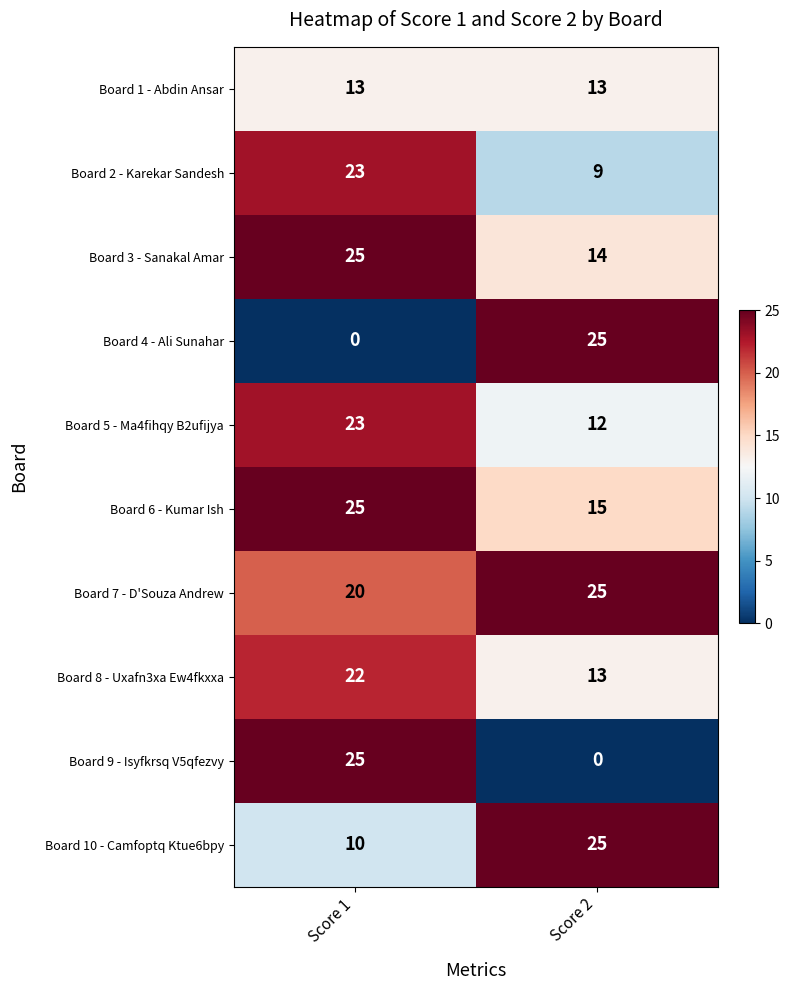

At which label is Board 10 - Camfoptq Ktue6bpy closest to 17?

Score 1